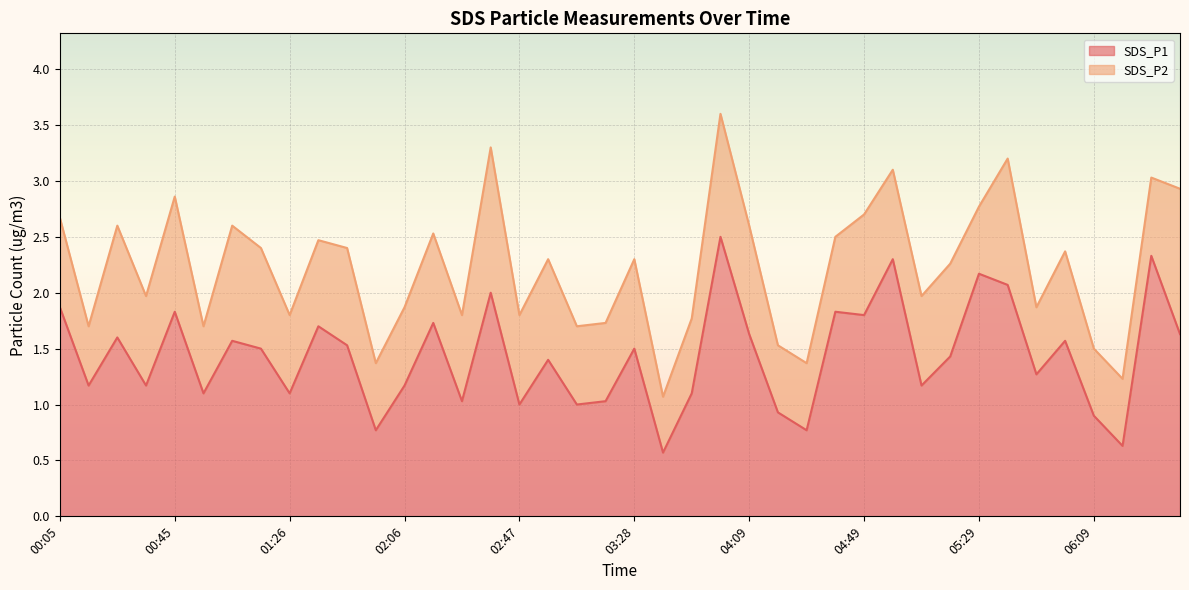

What is the greatest value displayed?

2.5